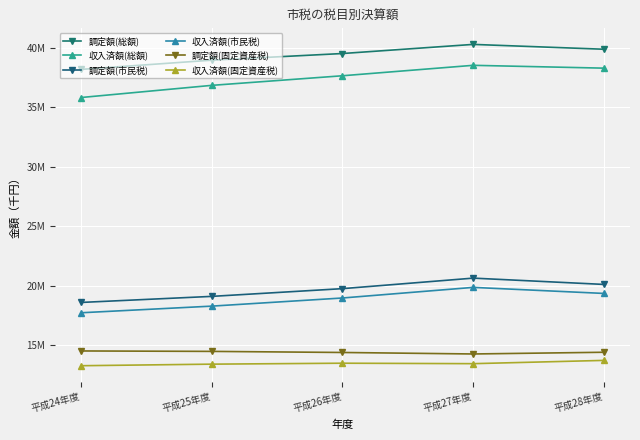

Reading right to left, what are all the values shown in this chart?

調定額(総額): 39891255	40298395	39531837	38973140	38199053
収入済額(総額): 38302319	38540034	37662644	36856164	35834599
調定額(市民税): 20125357	20654658	19770284	19120959	18611124
収入済額(市民税): 19368205	19876013	18984978	18301024	17743801
調定額(固定資産税): 14424275	14280002	14405937	14497264	14533703
収入済額(固定資産税): 13740373	13465236	13503752	13424606	13293309